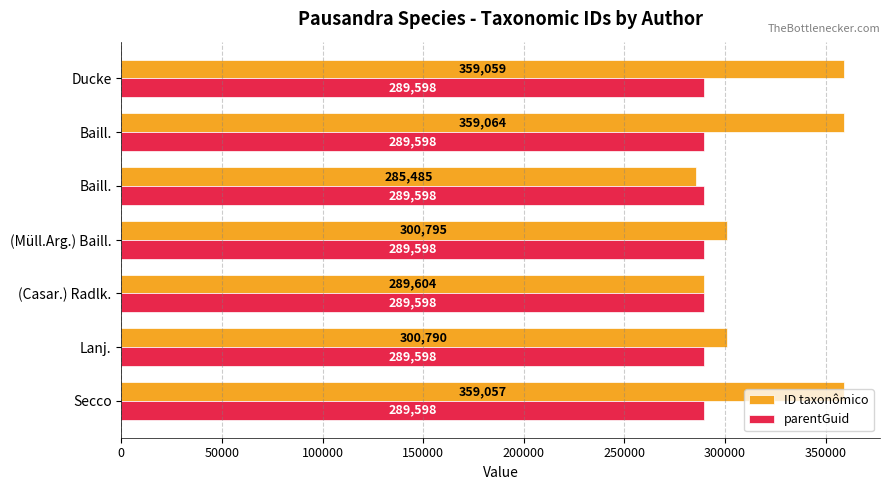

Count the number of categories in the chart.

7